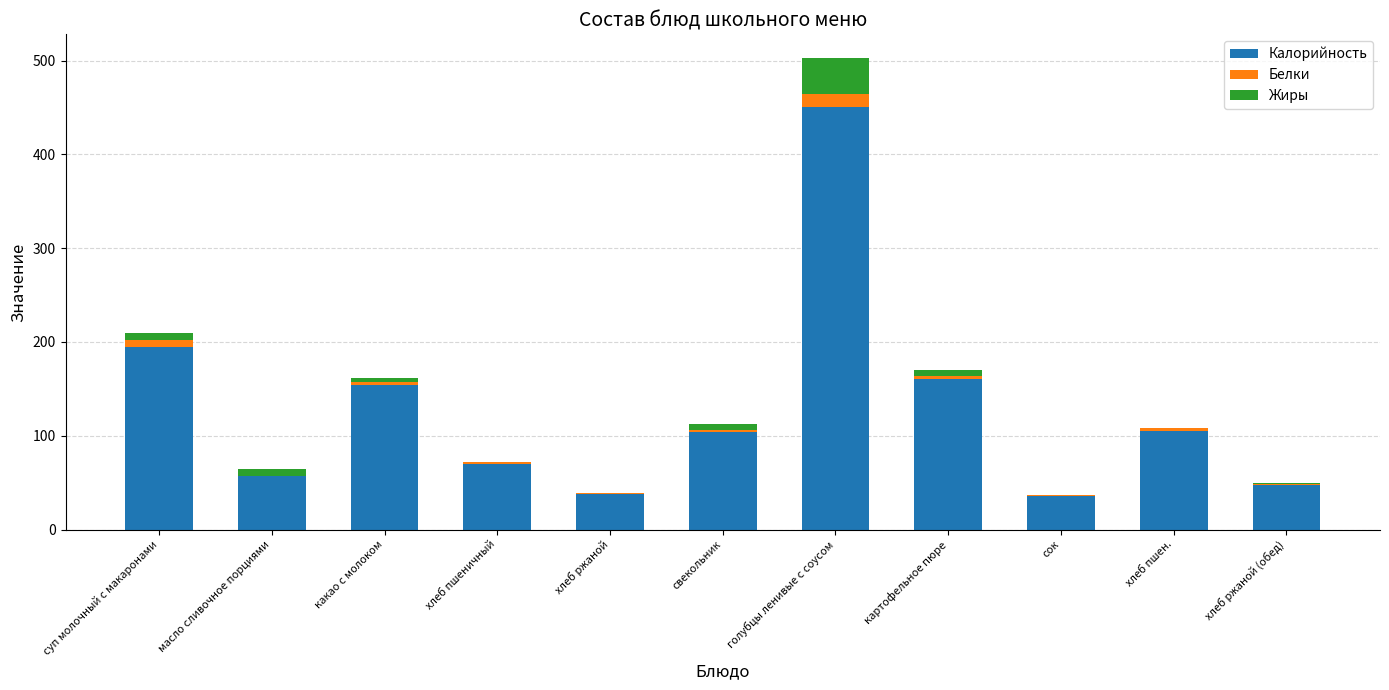

Is it true that Калорийность equals 160.4 at картофельное пюре?

True